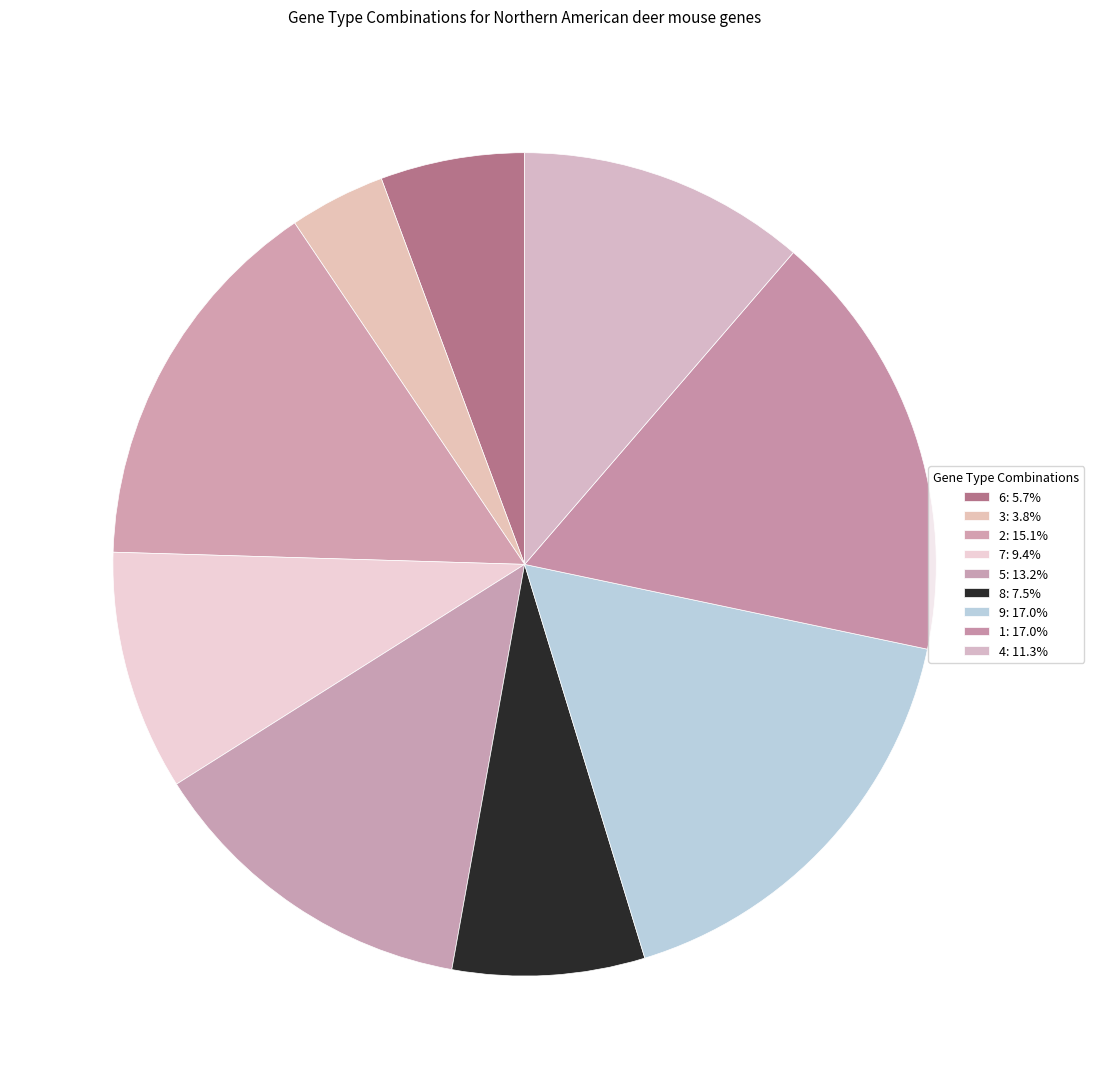

What is the ratio of the value at 9 to the value at 5?

1.3